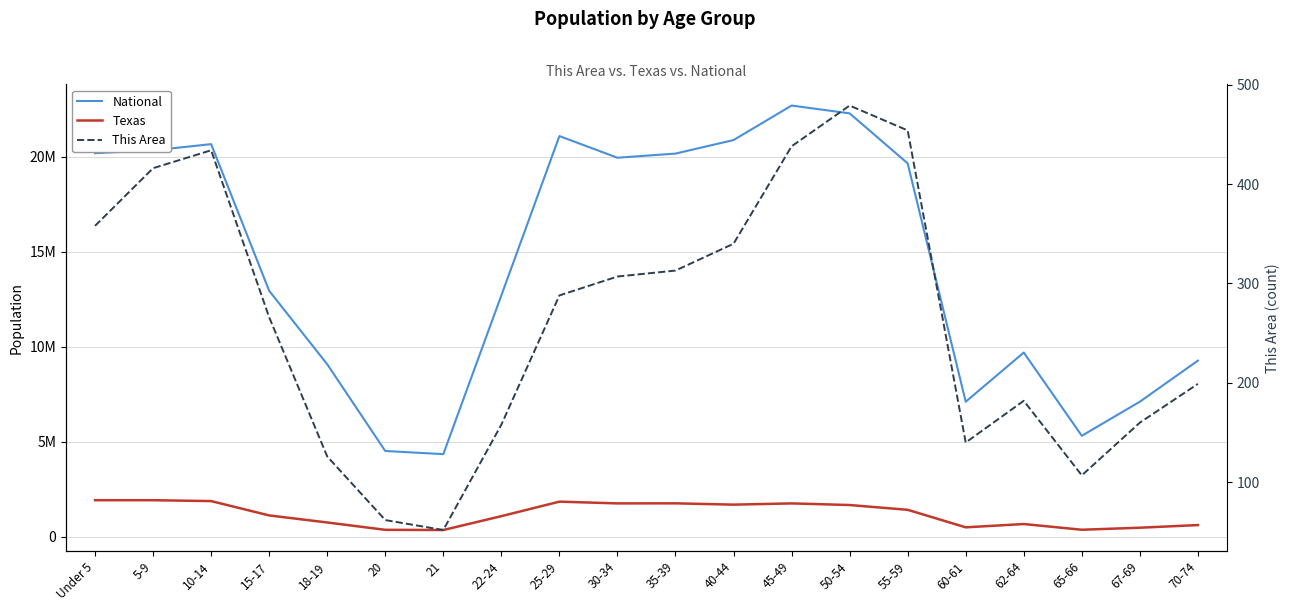

What is the spread (max minus min) of values at 18-19?

9085963